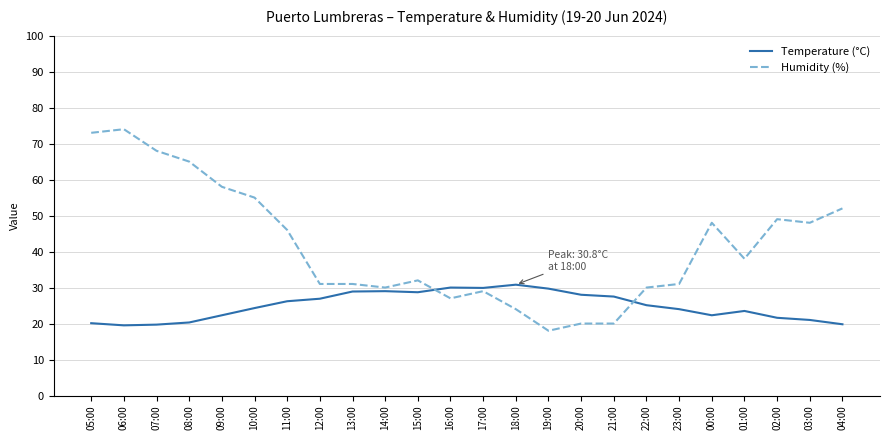

Which series has the largest range (max minus min)?

Humidity (%)